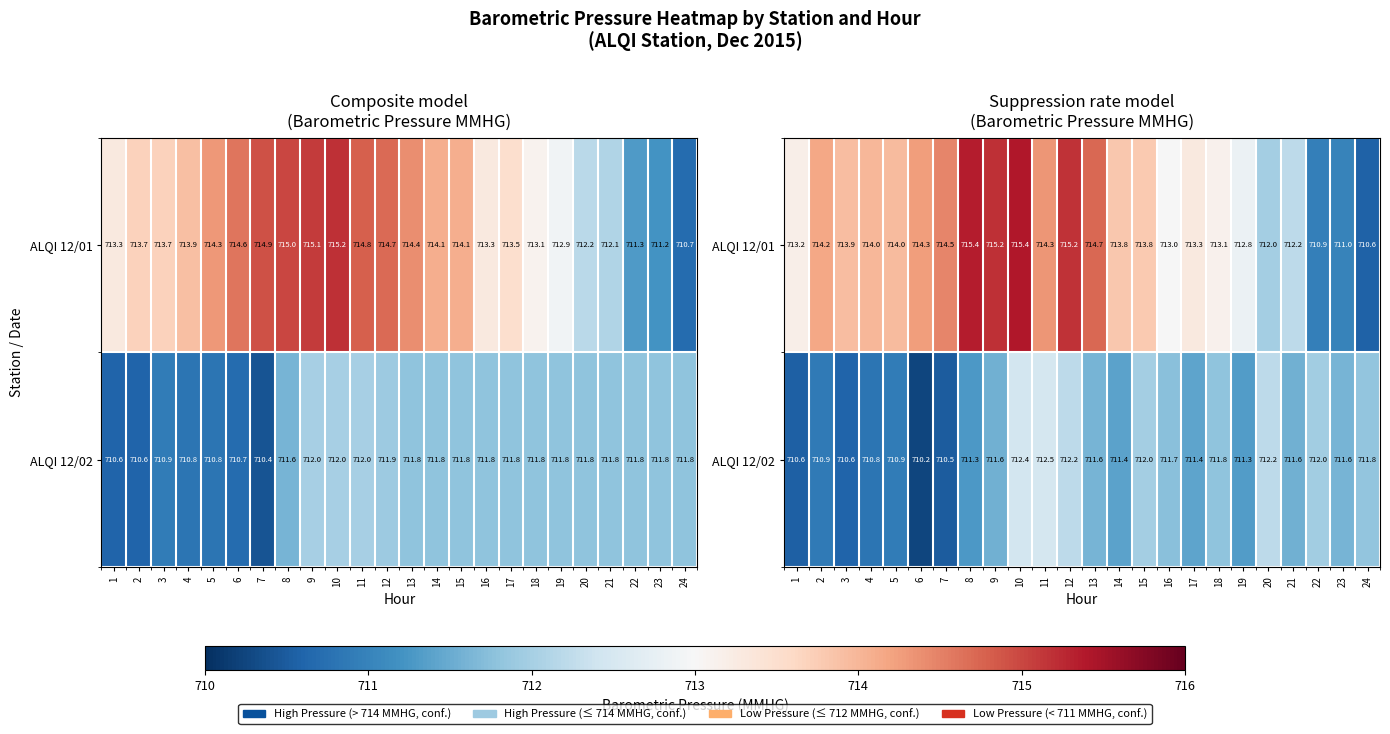

Which has a higher value, 10 or 3?

10